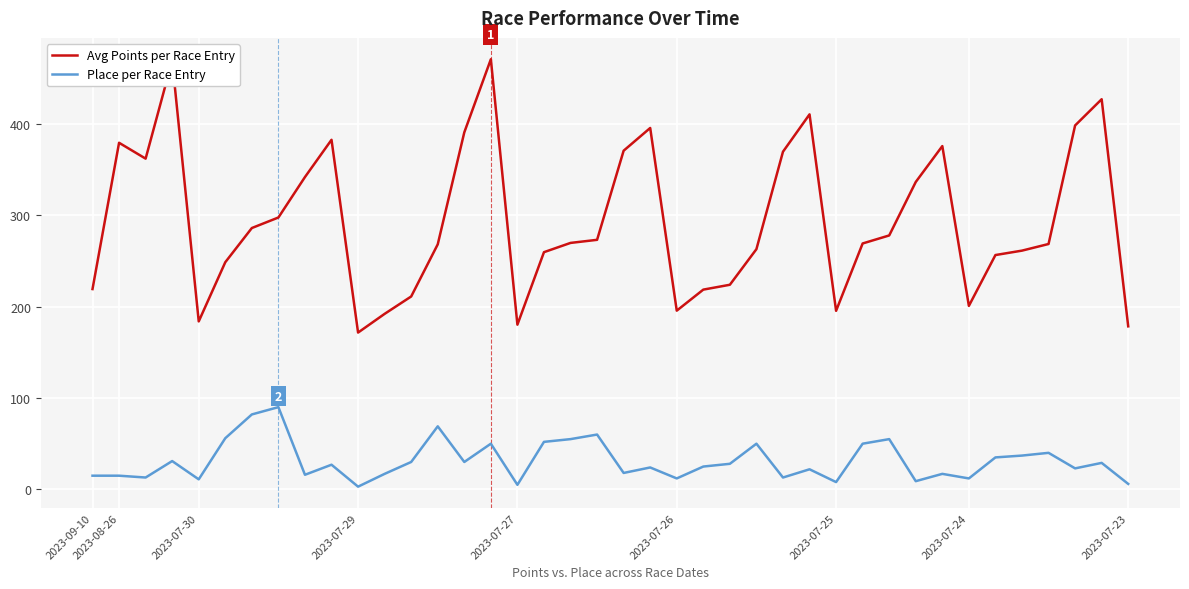

Which series has the largest range (max minus min)?

Avg Points per Race Entry